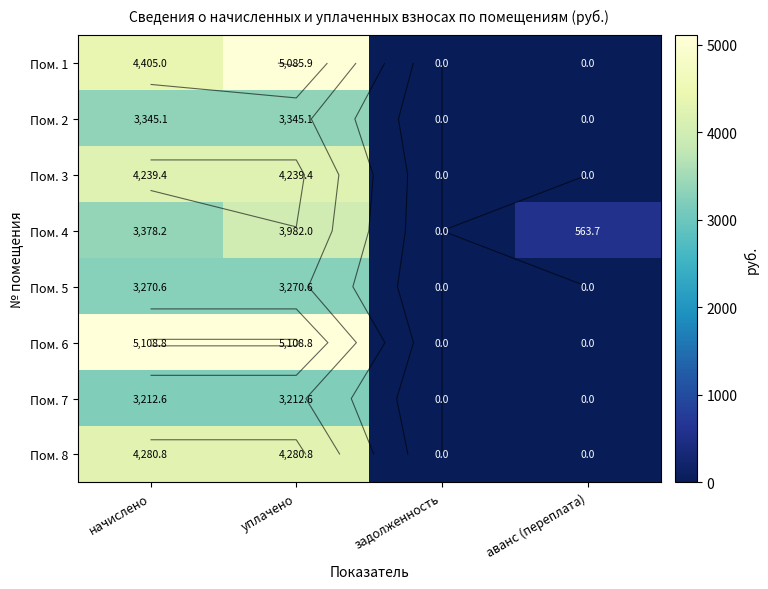

The value of Пом. 1 at уплачено is 5085.9. True or false?

True